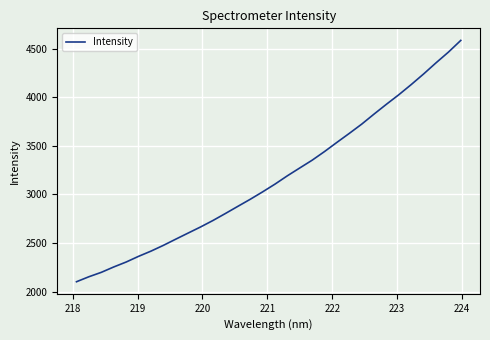

Is this an area chart (filled region under the line)?

No